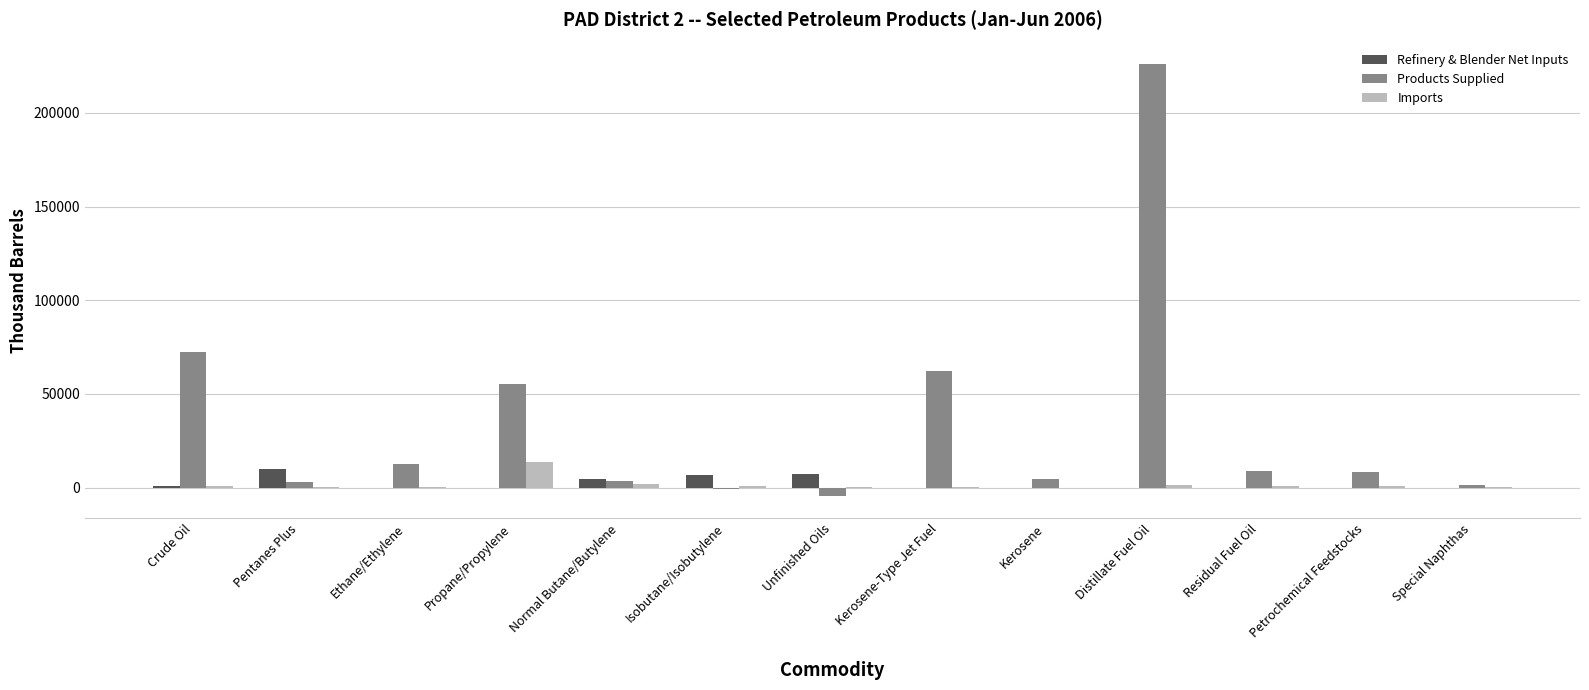

Which series has the largest total across all categories?

Products Supplied